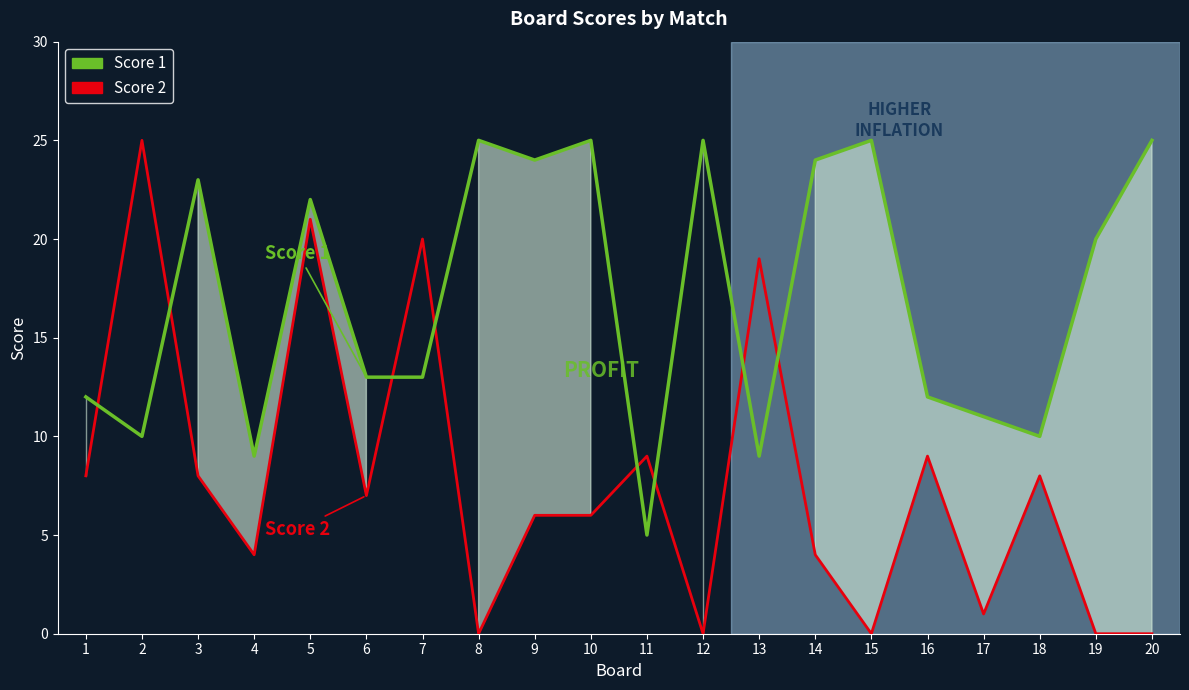

How many interior local peaks does the Score 1 series have?

6